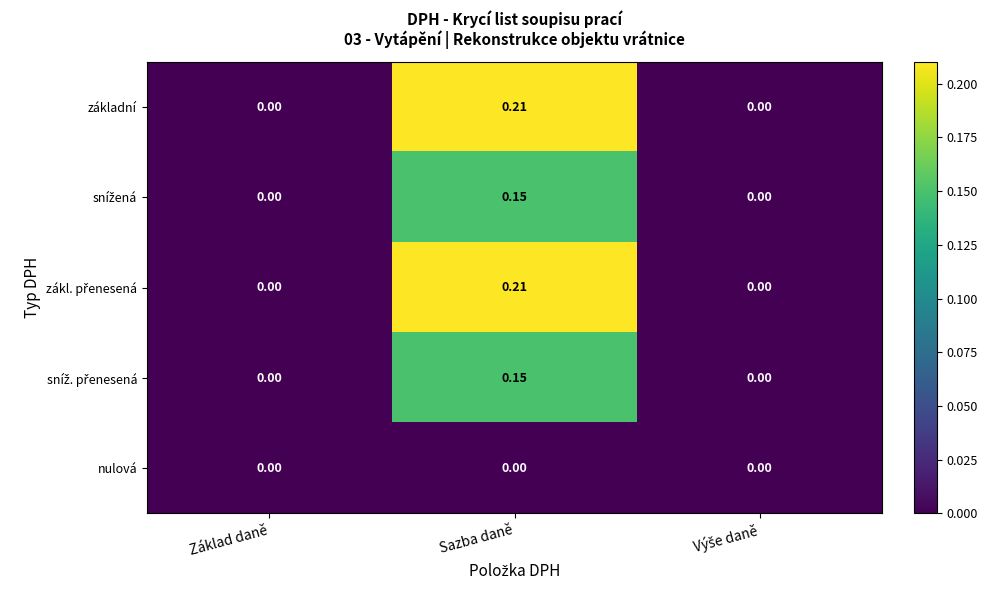

Which label corresponds to the largest value in the chart?

Sazba daně